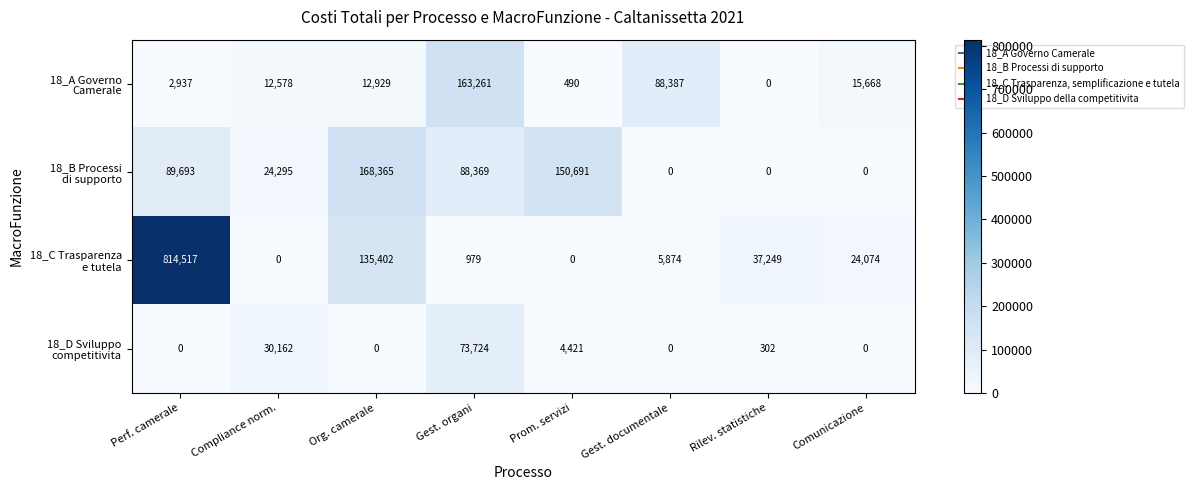

What is the greatest value displayed?

814517